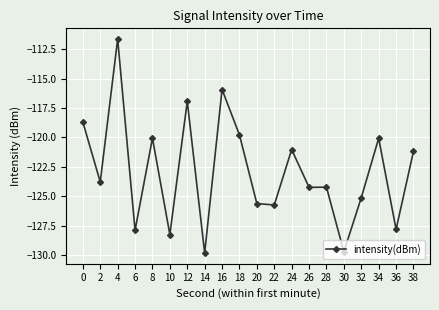

What is the sum of the values at 14 and 8?

-249.9